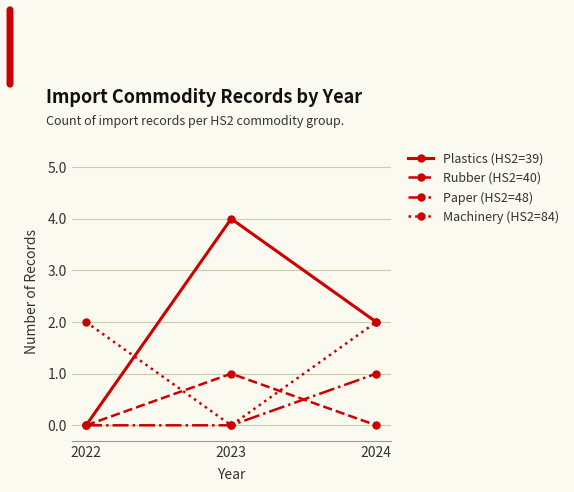

What is the difference between the Plastics (HS2=39) values at 2023 and 2024?

2